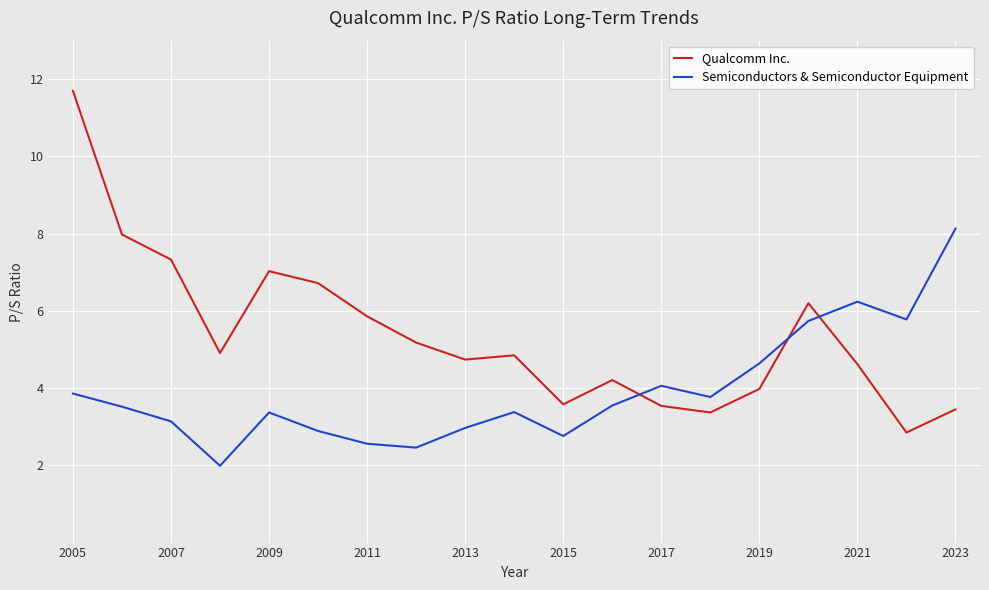

Rank the series by their average value, from highest to lowest.

Qualcomm Inc., Semiconductors & Semiconductor Equipment